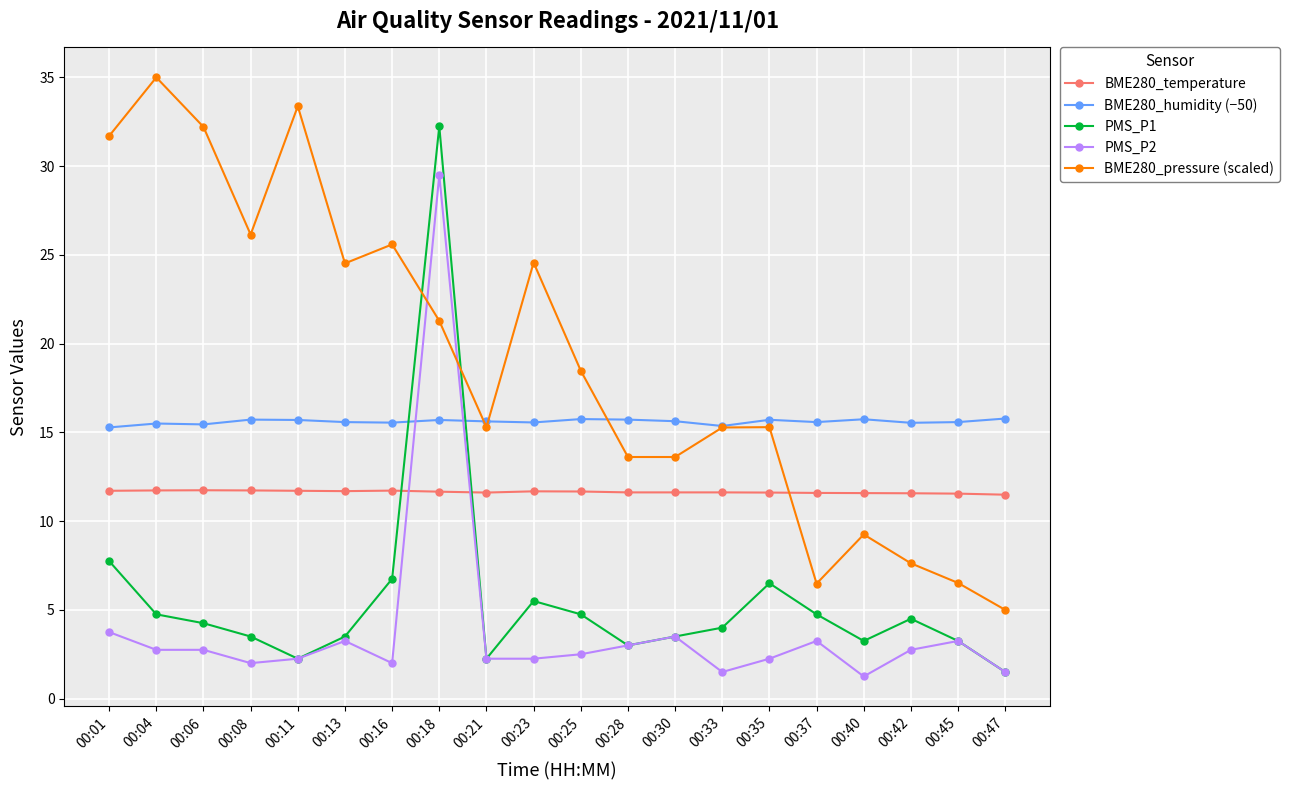

What is the value of the PMS_P1 point at the 10th from the left?

5.5